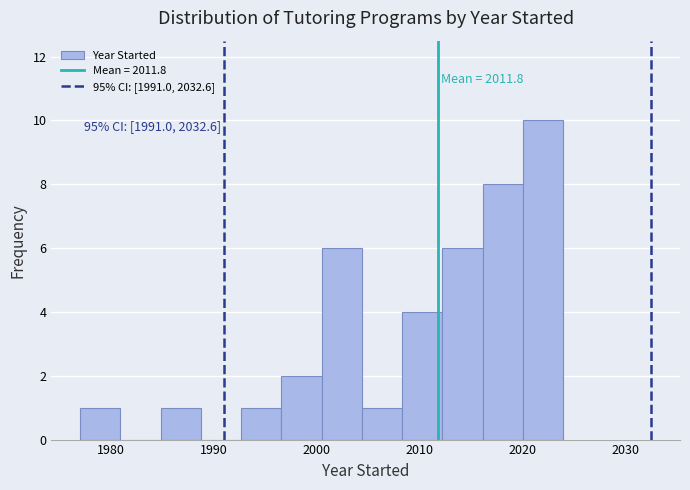

Around what value on the x-axis is the tallest bar? Give the approximate position of its centre, as read against the axis.

2022